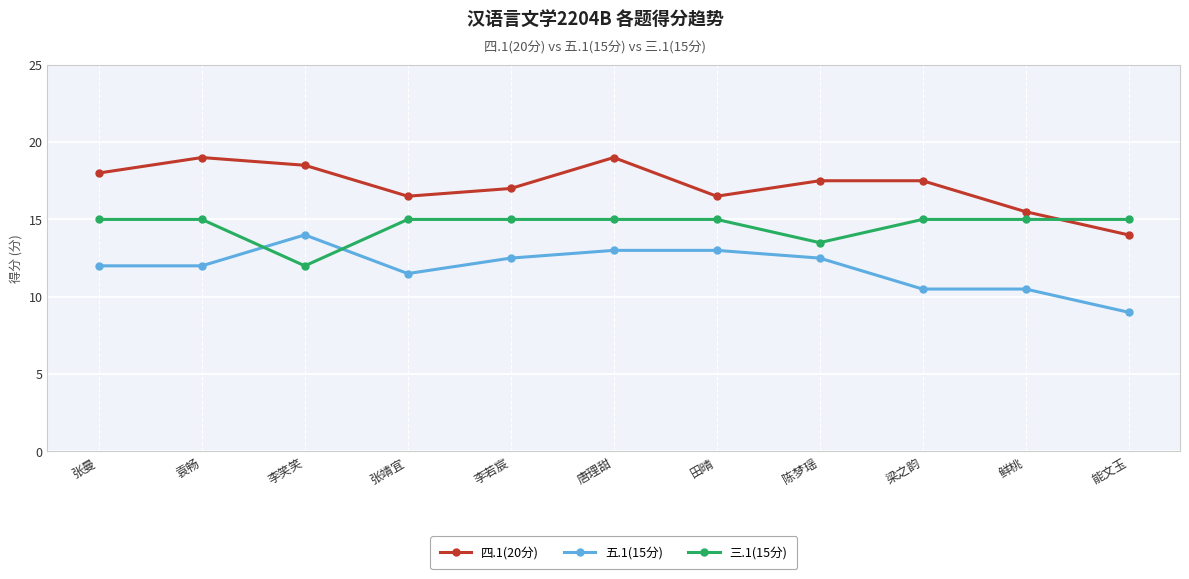

What is the sum of all 五.1(15分) values?

130.5